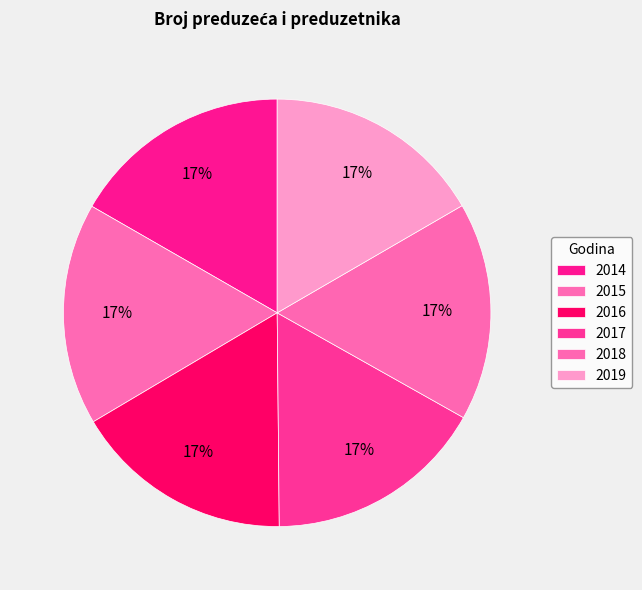

How many slices are in this pie chart?

6